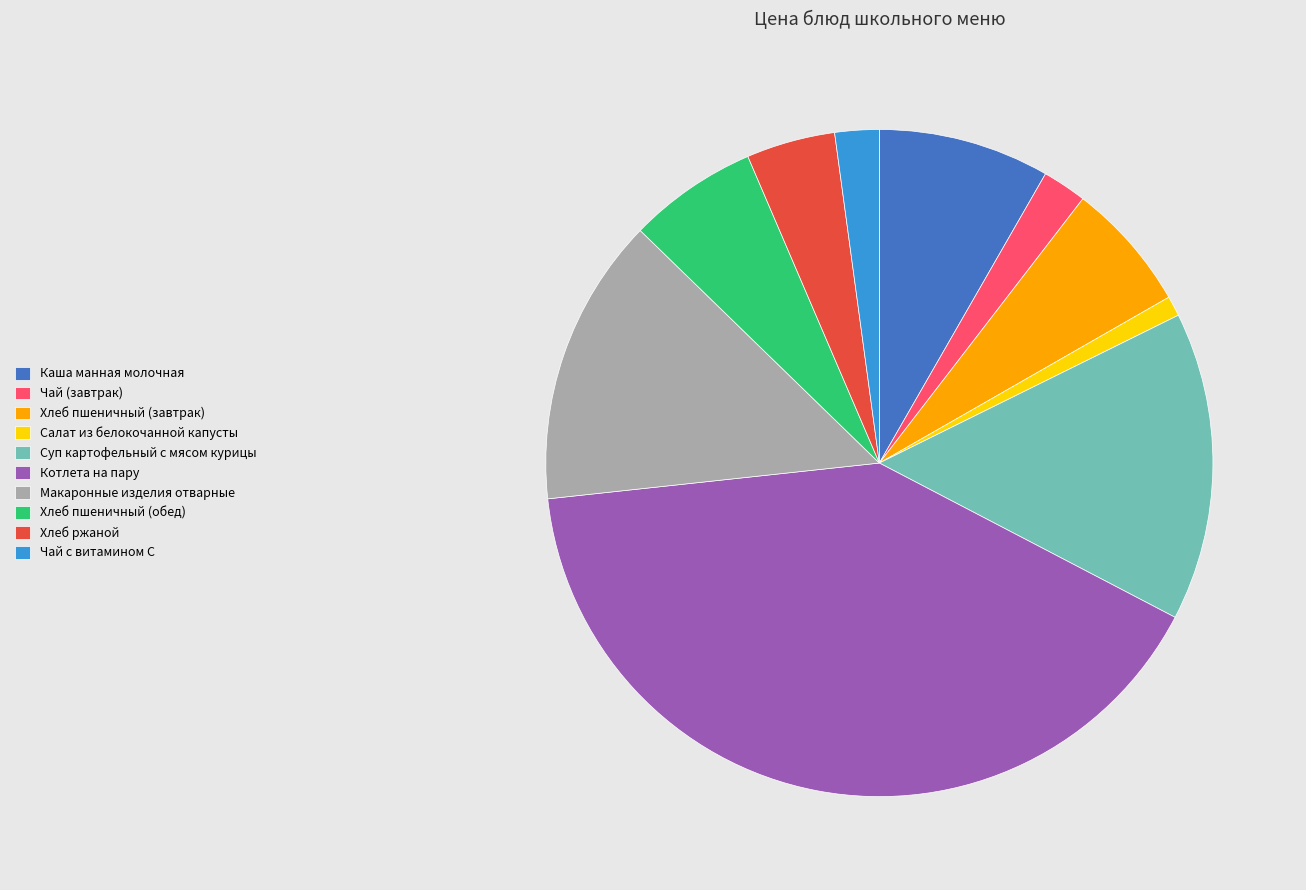

How many slices are in this pie chart?

10